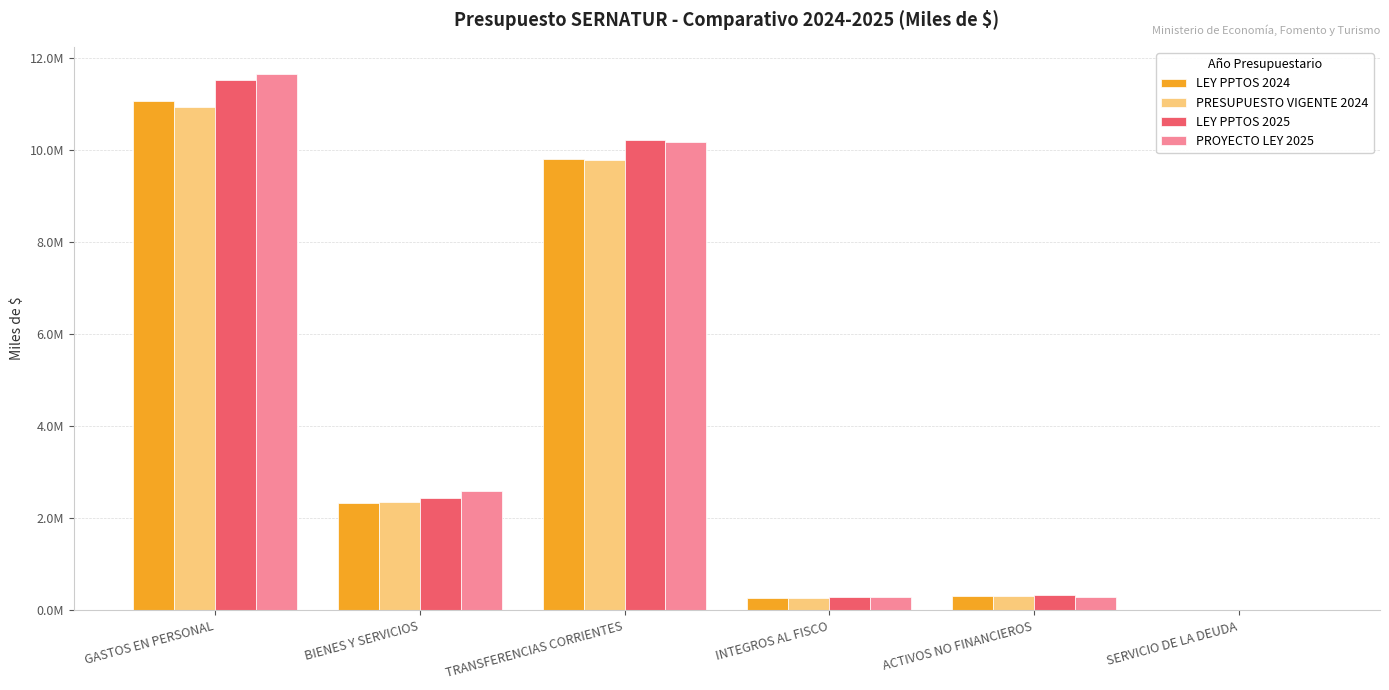

What is the label of the 3rd bar from the left?

TRANSFERENCIAS CORRIENTES